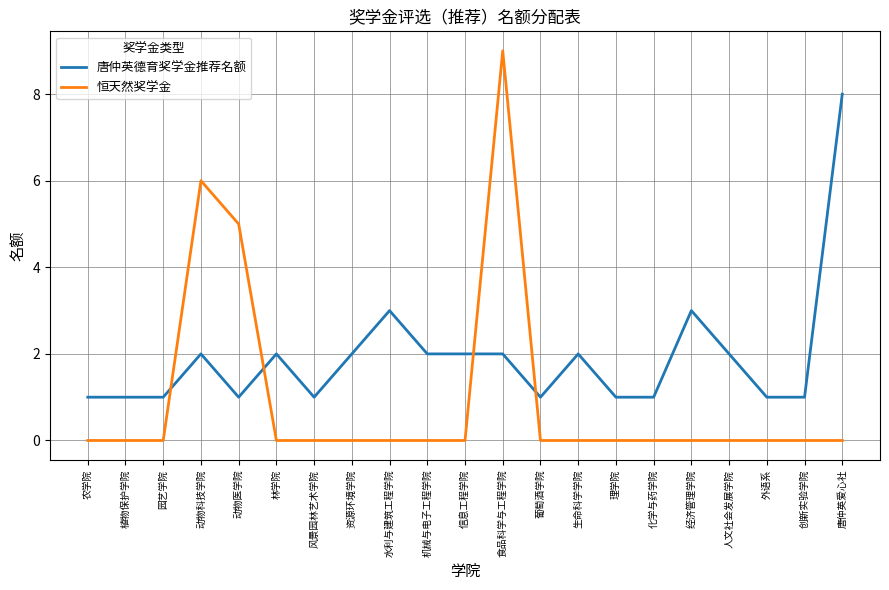

Which series has the largest range (max minus min)?

恒天然奖学金